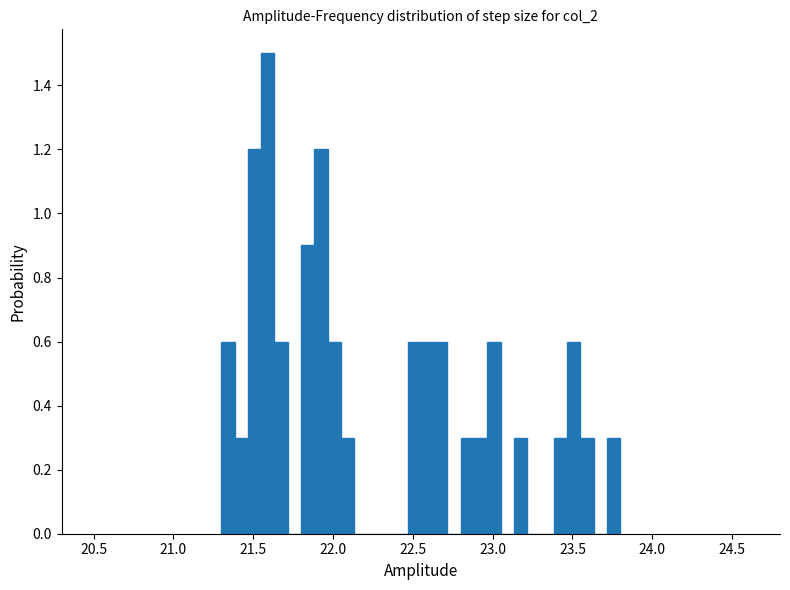

Around what value on the x-axis is the tallest bar? Give the approximate position of its centre, as read against the axis.

21.60